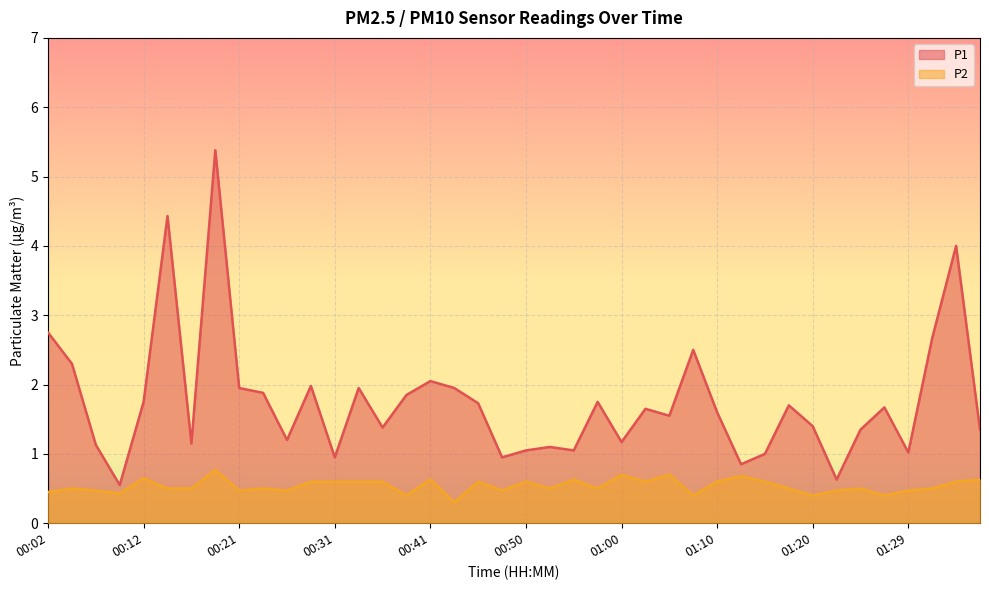

Where is P1 nearest to the value 2?

00:29